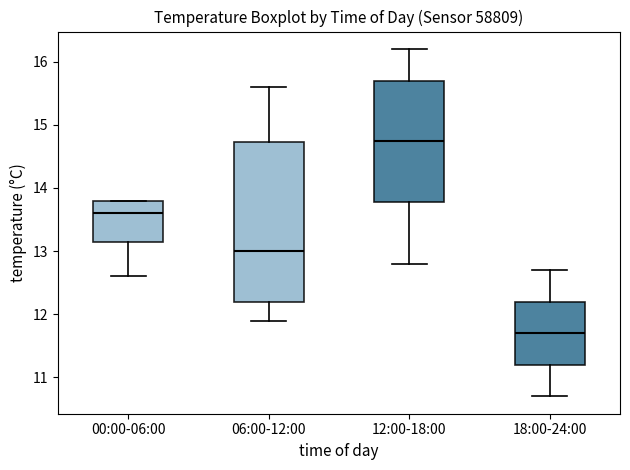

Reading left to right, read every box against the y-axis: the position of its median line, the range the box covers, and the ends of its whiskers. The values are not printed on the chart, so give them approximately, as read against the axis.

00:00-06:00: median 13.6, box 13.2 to 13.8, whiskers 12.6 to 13.8
06:00-12:00: median 13.0, box 12.2 to 14.7, whiskers 11.9 to 15.6
12:00-18:00: median 14.8, box 13.8 to 15.7, whiskers 12.8 to 16.2
18:00-24:00: median 11.7, box 11.2 to 12.2, whiskers 10.7 to 12.7